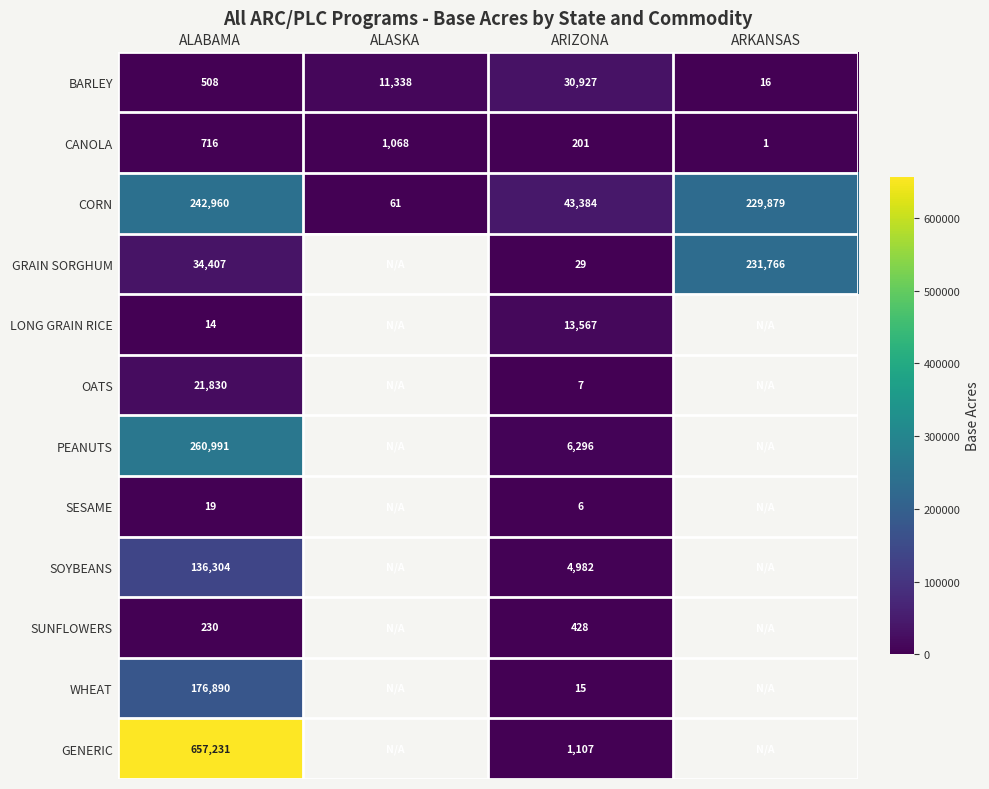

Rank the categories by CORN value from highest to lowest.

ALABAMA, ARKANSAS, ARIZONA, ALASKA